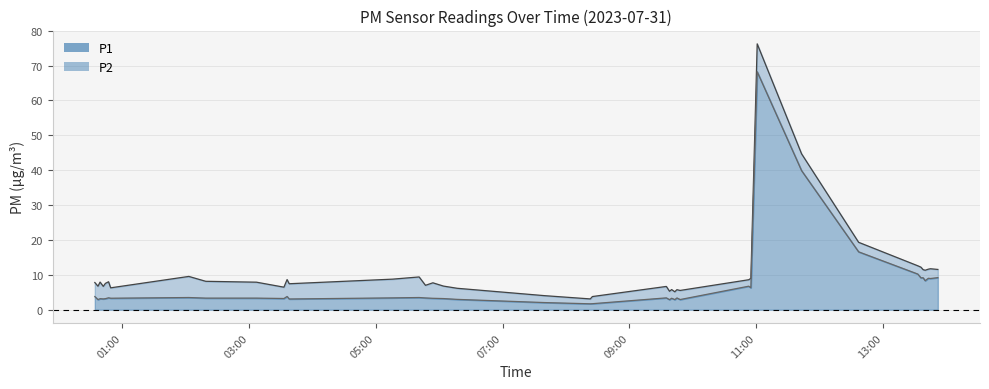

True or false: P2 line has more than 1 points higher than both neighbors.

True